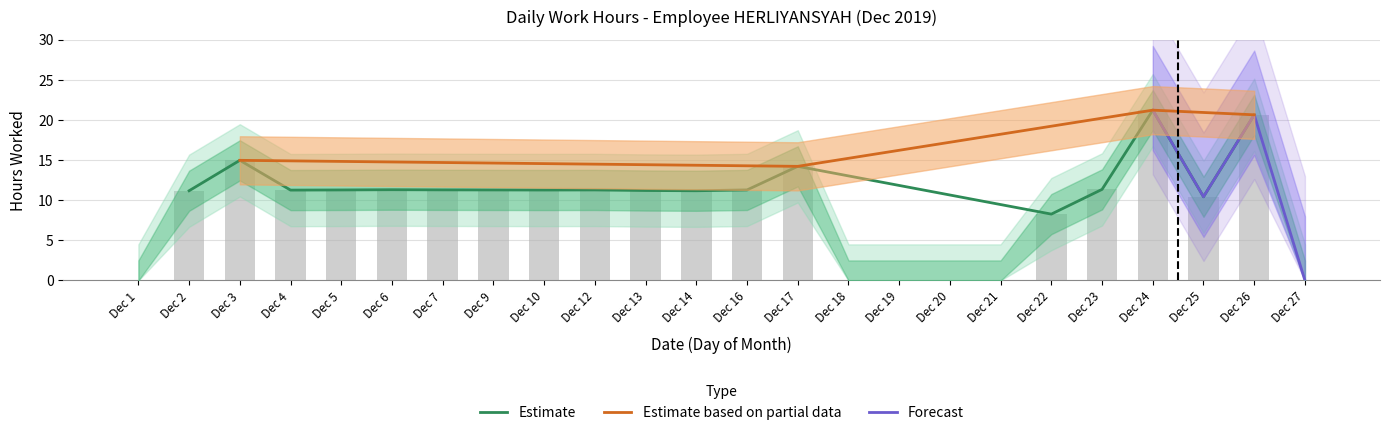

Rank the categories by value from highest to lowest.

Dec 24, Dec 26, Dec 3, Dec 17, Dec 23, Dec 6, Dec 7, Dec 5, Dec 9, Dec 12, Dec 16, Dec 10, Dec 4, Dec 13, Dec 2, Dec 14, Dec 25, Dec 22, Dec 1, Dec 18, Dec 19, Dec 20, Dec 21, Dec 27